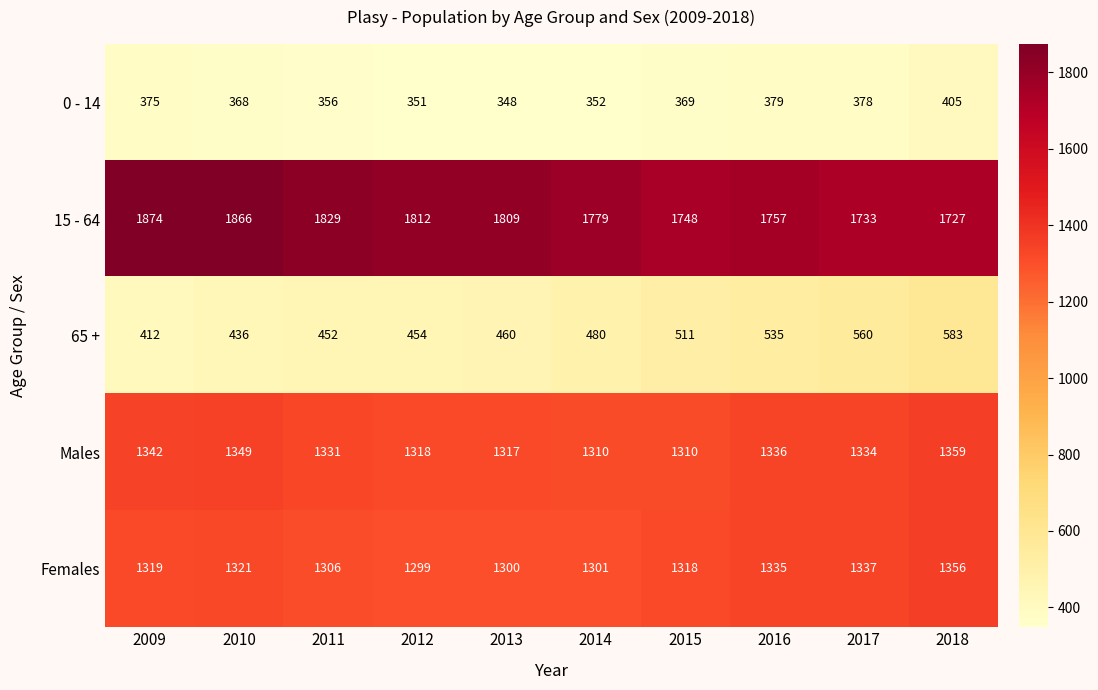

Which category has the lowest value in the Females series?

2012